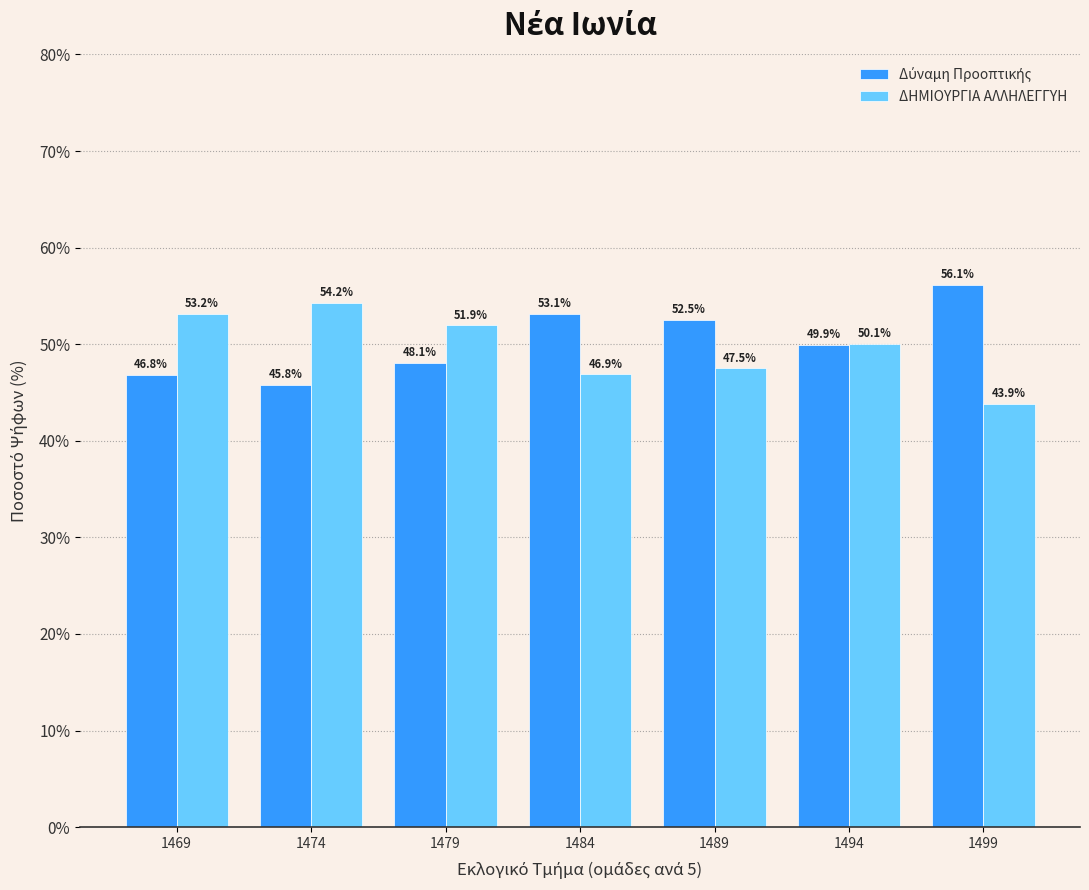

What is the minimum value shown in the chart?

43.9